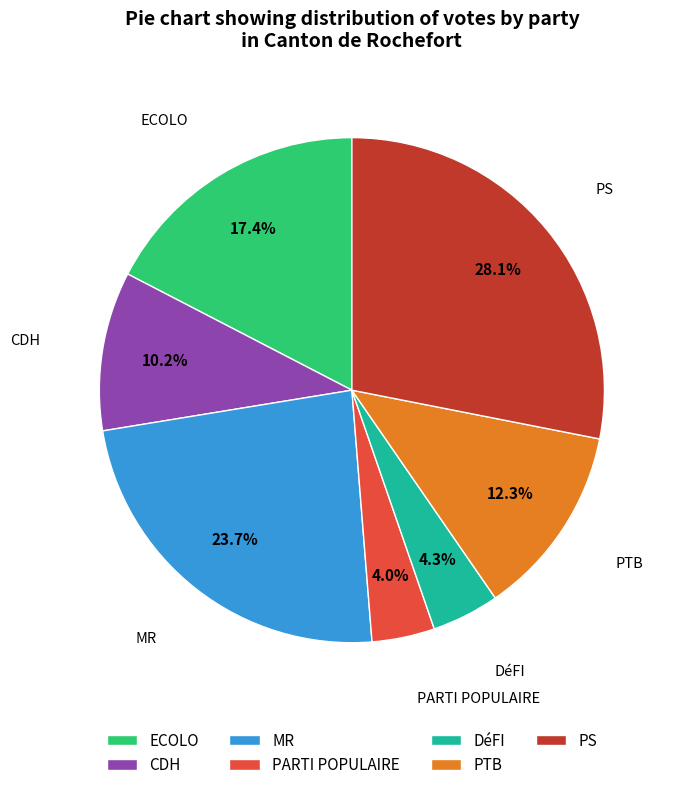

Combined, what portion of the pie is DéFI and CDH?

14.5%